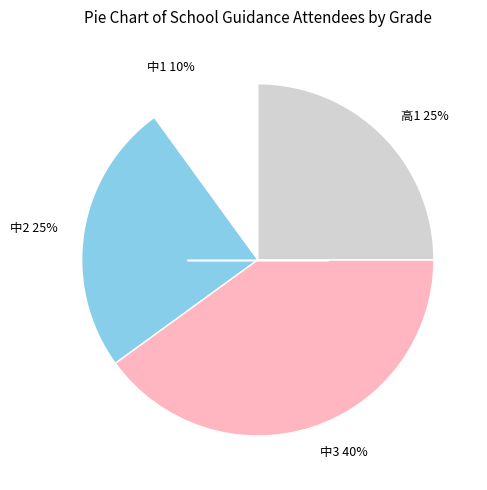

What percentage is the 中1 slice, to the nearest percent?

10%